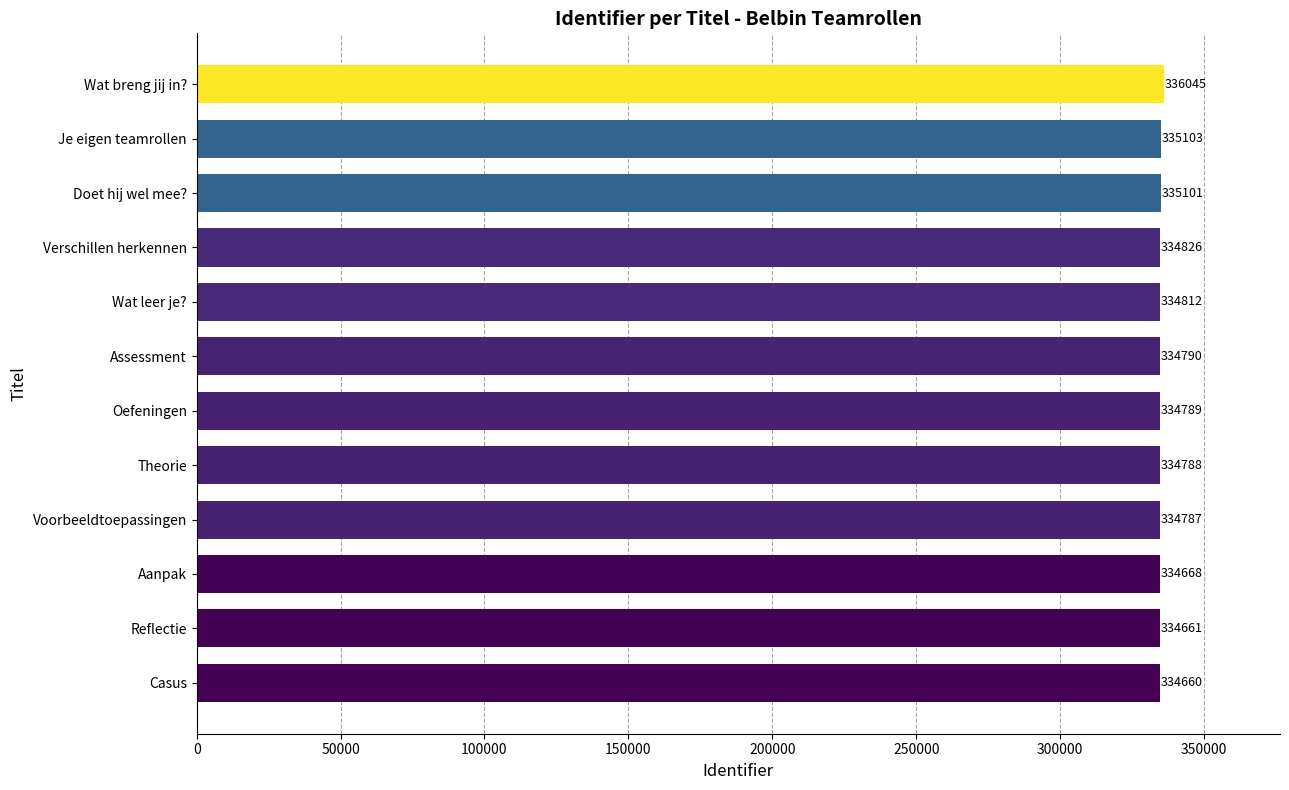

Reading top to bottom, what are all the values shown in this chart?

336045	335103	335101	334826	334812	334790	334789	334788	334787	334668	334661	334660